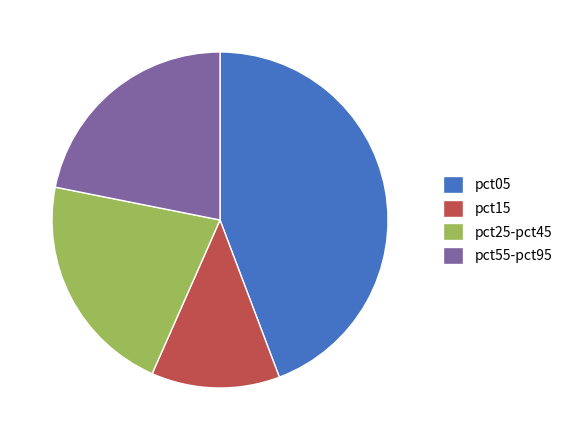

How many segments does this pie chart have?

4